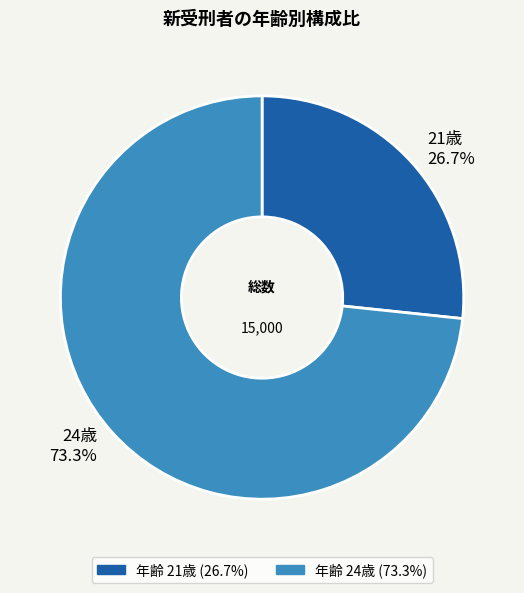

How many slices are in this pie chart?

2